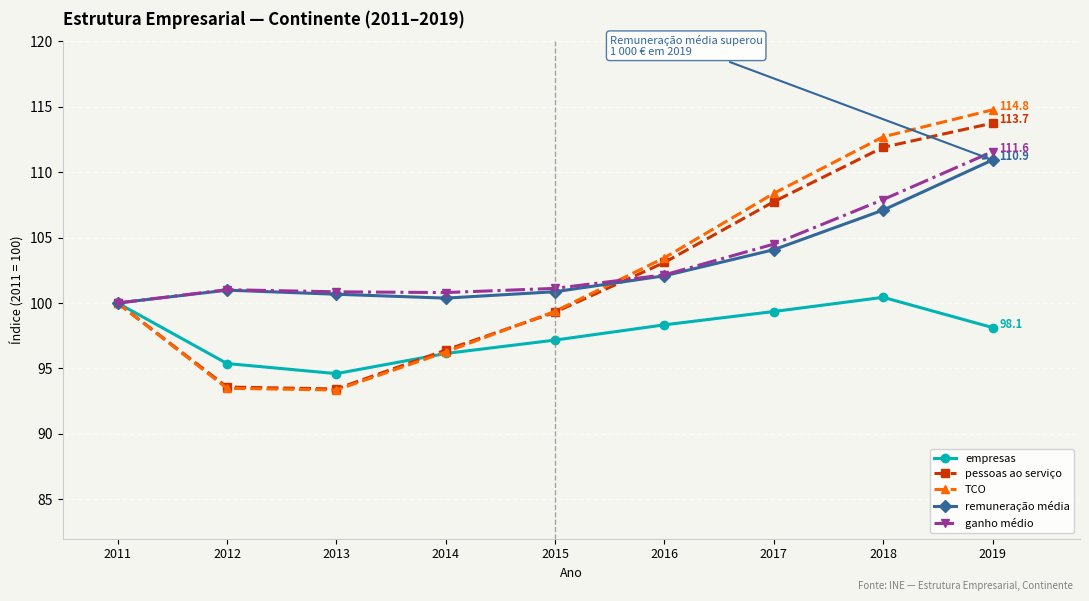

How many lines are shown in the chart?

5